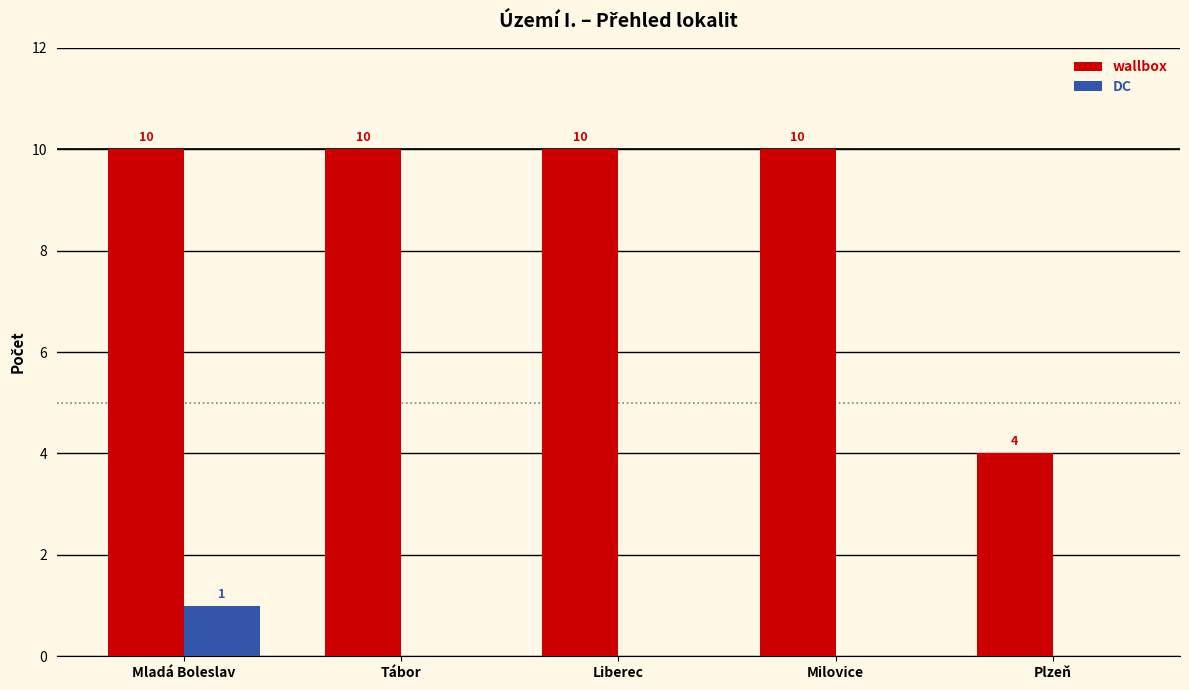

What is the sum of all DC values?

1